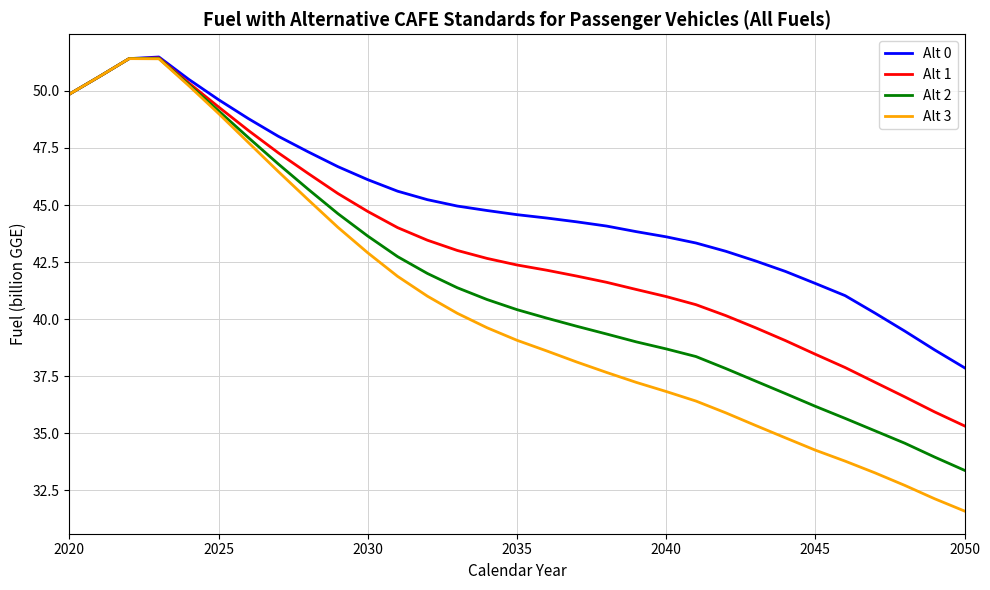

Which series has the largest range (max minus min)?

Alt 3